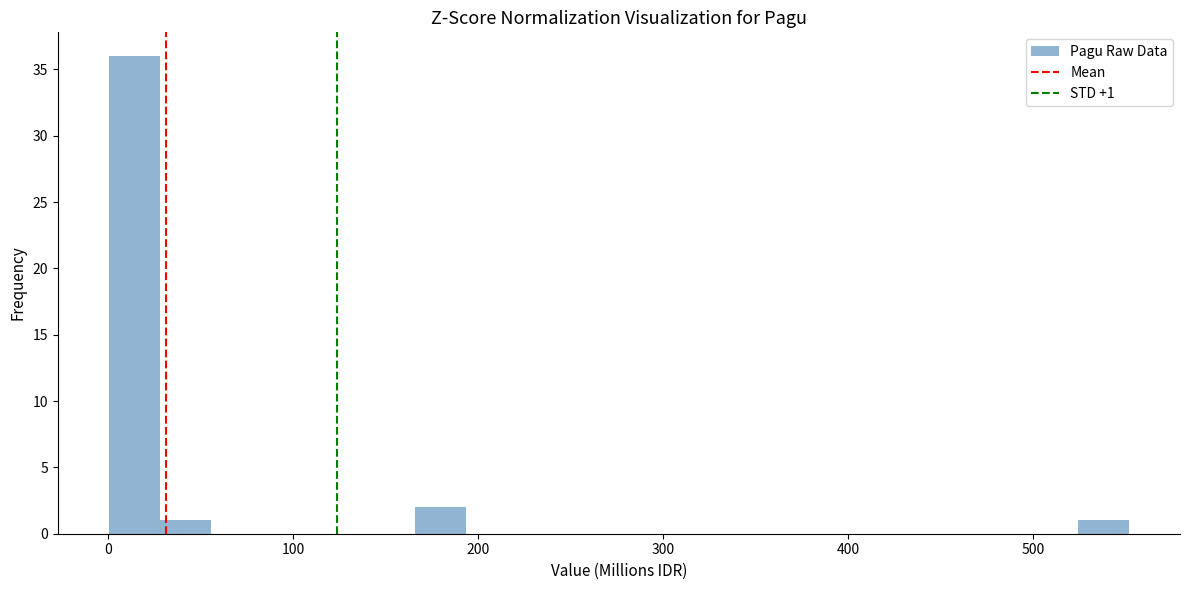

Around what value on the x-axis is the tallest bar? Give the approximate position of its centre, as read against the axis.

10